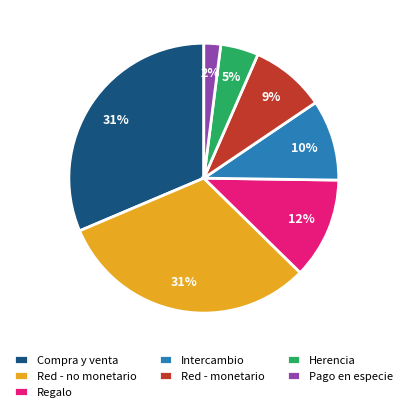

Do Herencia and Red - monetario together represent more than half of the pie?

No